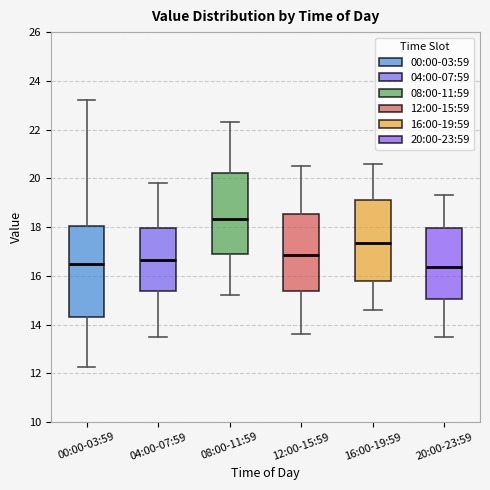

Reading left to right, read every box against the y-axis: the position of its median line, the range the box covers, and the ends of its whiskers. The values are not printed on the chart, so give them approximately, as read against the axis.

00:00-03:59: median 16.6, box 14.4 to 18.0, whiskers 12.2 to 23.2
04:00-07:59: median 16.6, box 15.4 to 18.0, whiskers 13.6 to 19.8
08:00-11:59: median 18.4, box 16.8 to 20.2, whiskers 15.2 to 22.4
12:00-15:59: median 16.8, box 15.4 to 18.6, whiskers 13.6 to 20.6
16:00-19:59: median 17.4, box 15.8 to 19.2, whiskers 14.6 to 20.6
20:00-23:59: median 16.4, box 15.0 to 18.0, whiskers 13.6 to 19.4